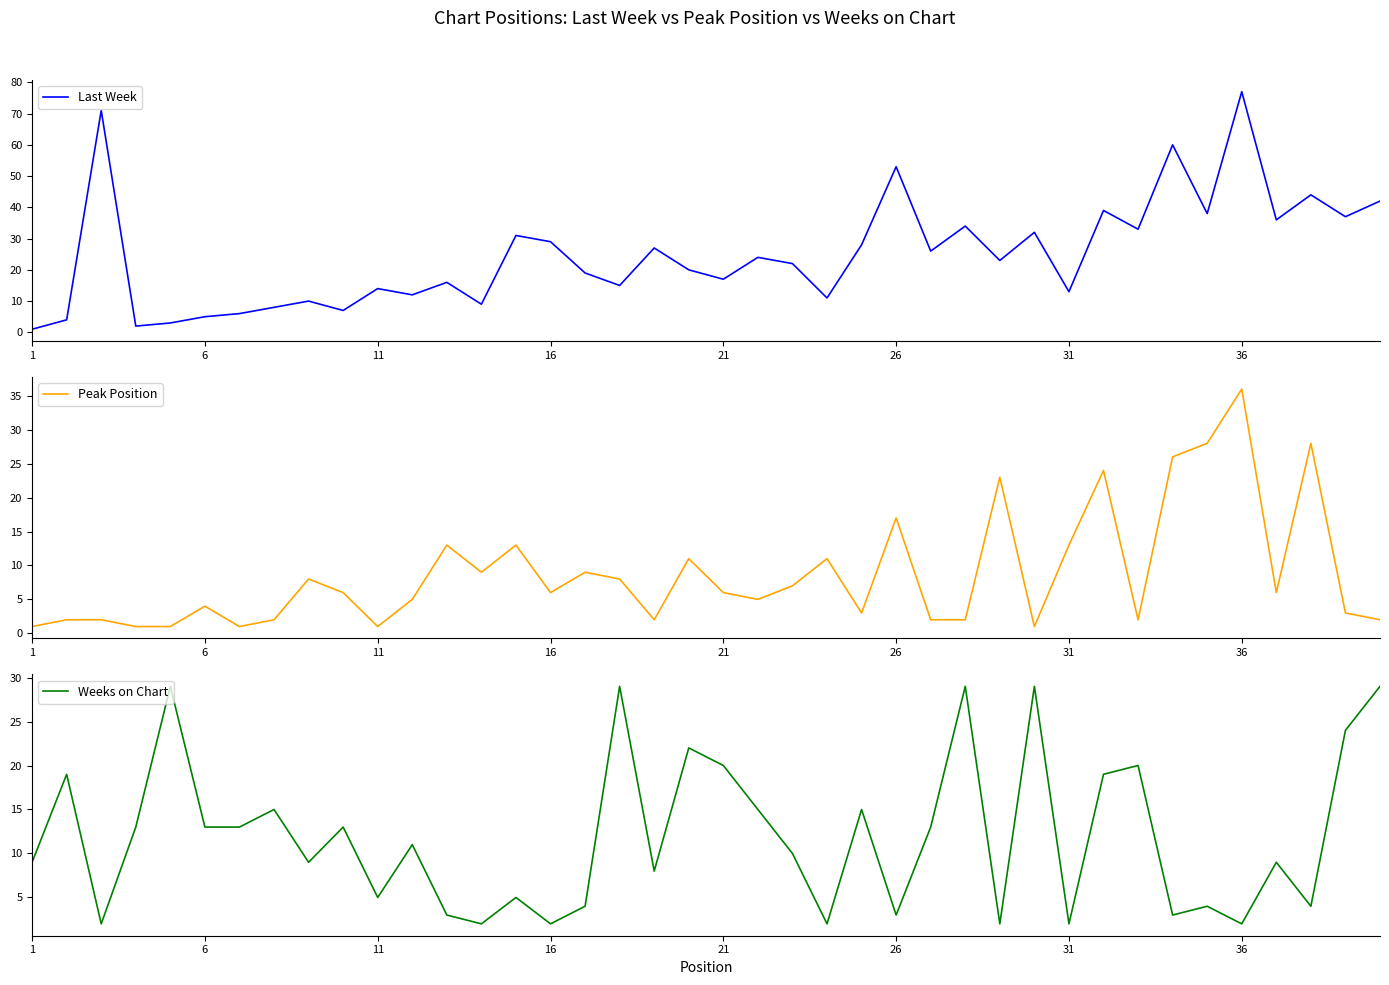

True or false: Last Week and Peak Position intersect in this chart.

False